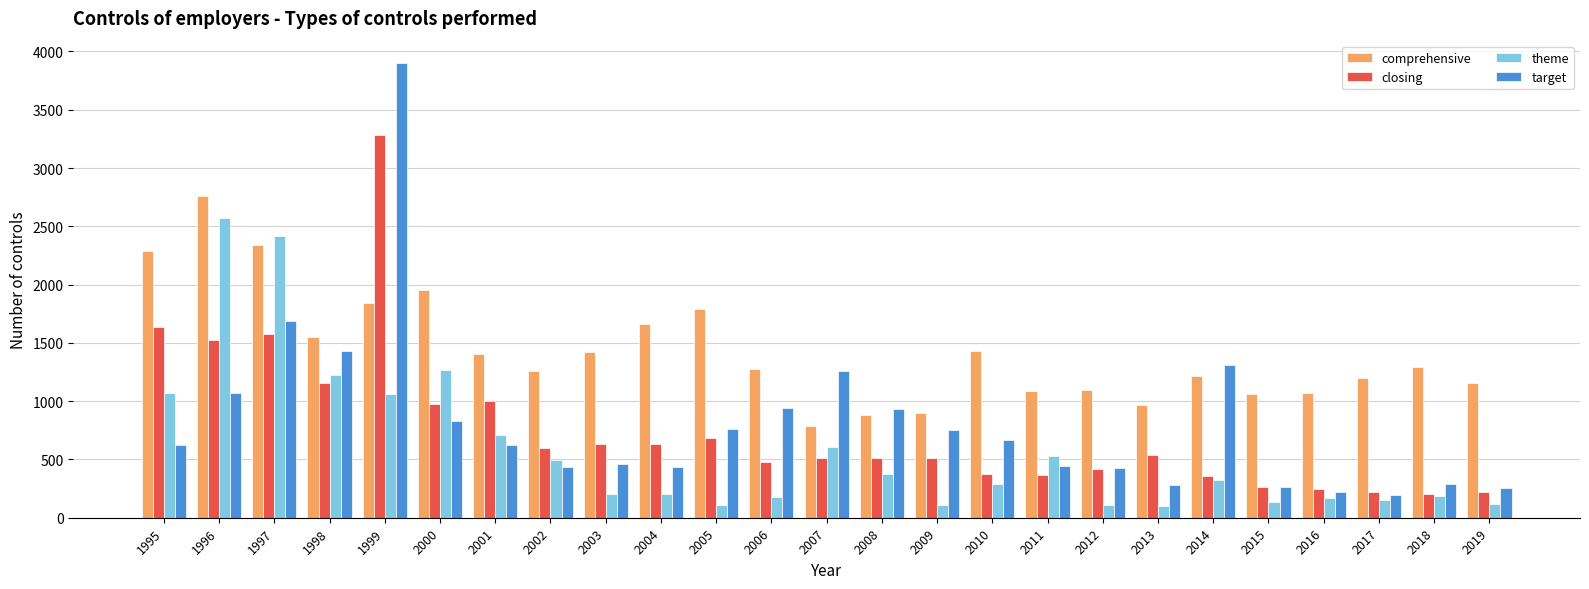

At which category is the sum across all series the highest?

1999